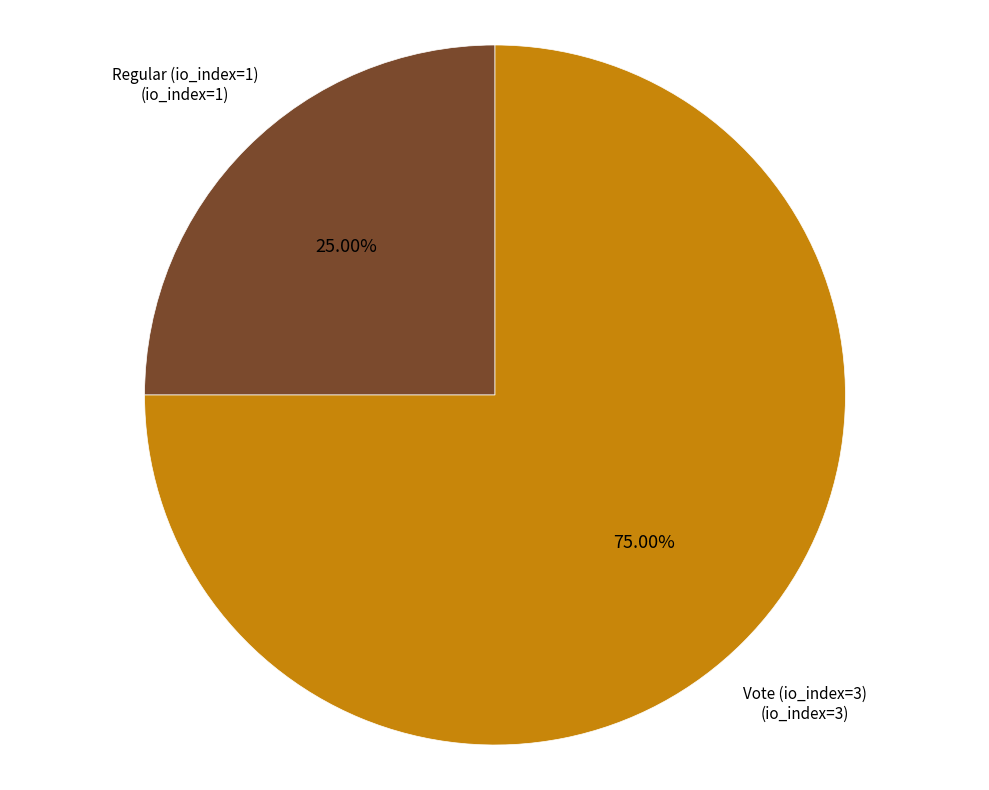

Which has a higher value, Regular (io_index=1) or Vote (io_index=3)?

Vote (io_index=3)